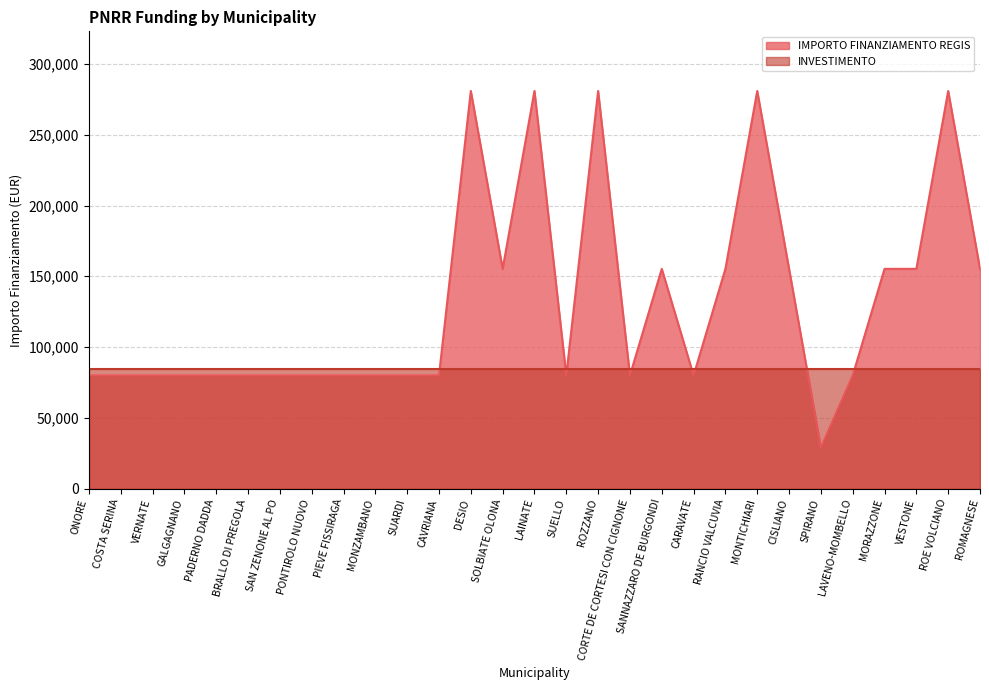

What position from the right is VERNATE?

27